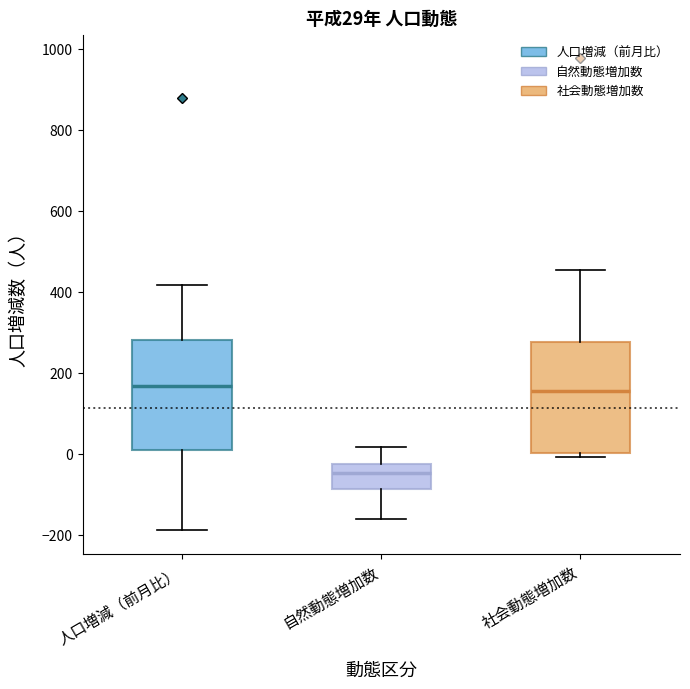

Which box has the lowest median line?

自然動態増加数